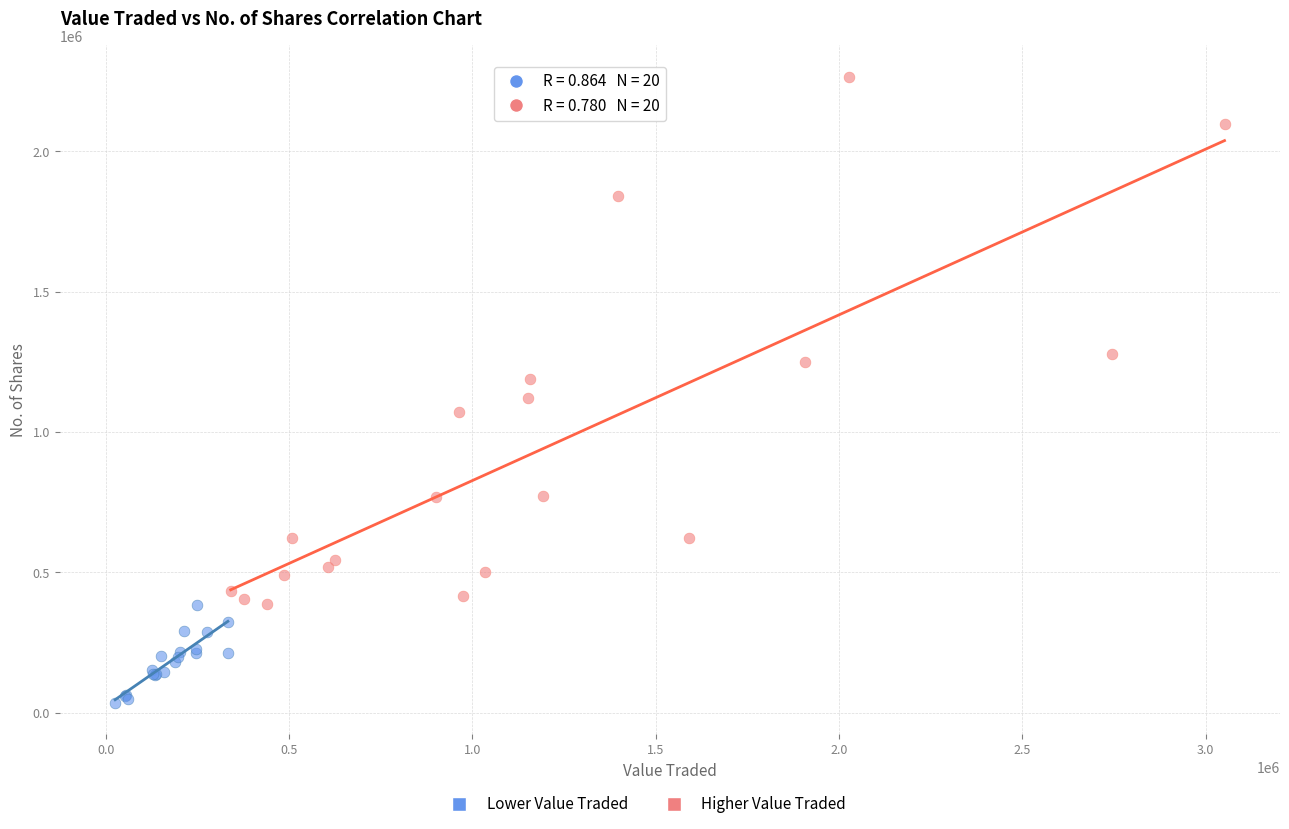

Which series has the largest Y range (max minus min)?

Higher Value Traded